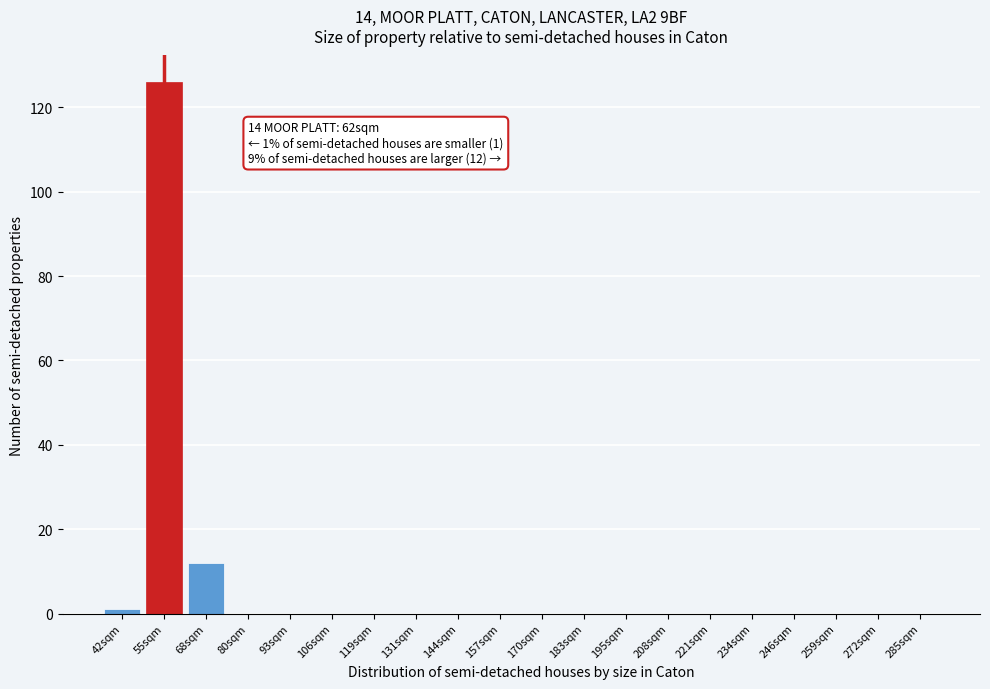

Reading right to left, transcribe all the data shown in this chart.

285sqm=0	272sqm=0	259sqm=0	246sqm=0	234sqm=0	221sqm=0	208sqm=0	195sqm=0	183sqm=0	170sqm=0	157sqm=0	144sqm=0	131sqm=0	119sqm=0	106sqm=0	93sqm=0	80sqm=0	68sqm=12	55sqm=126	42sqm=1